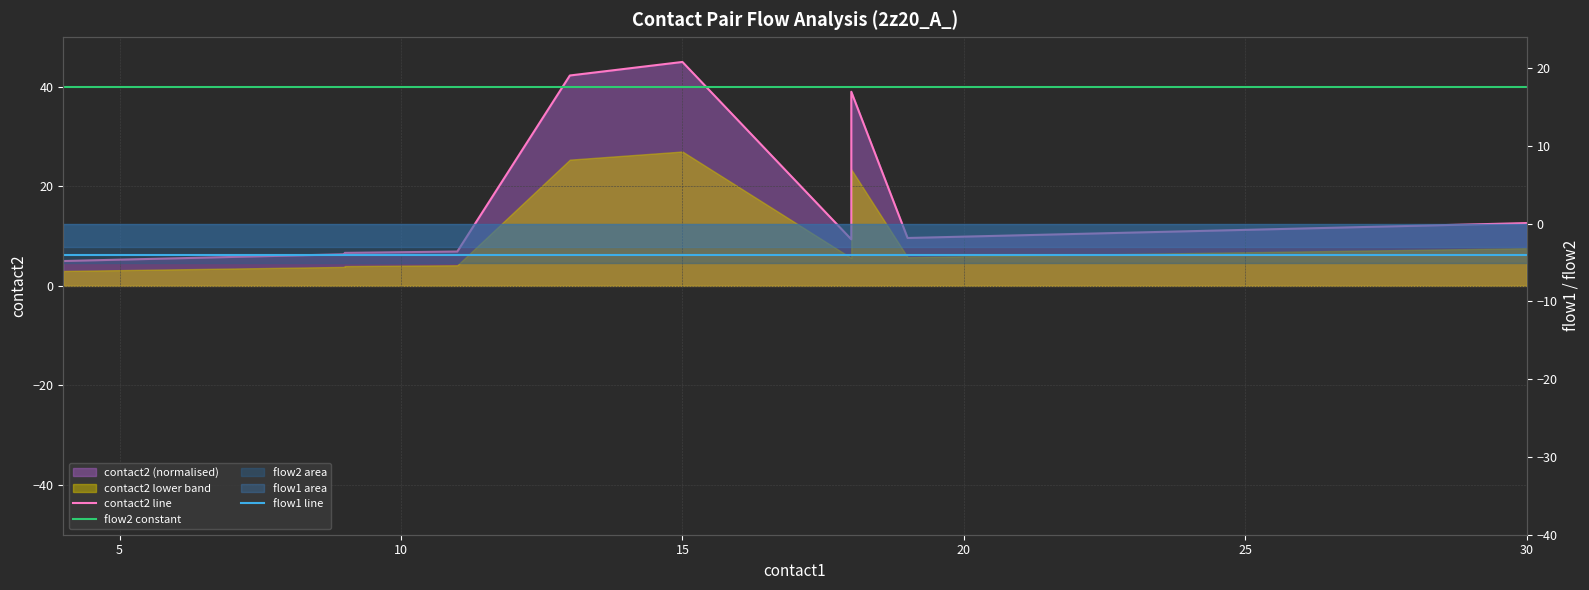

What is the sum of all contact2 line values?

294.0